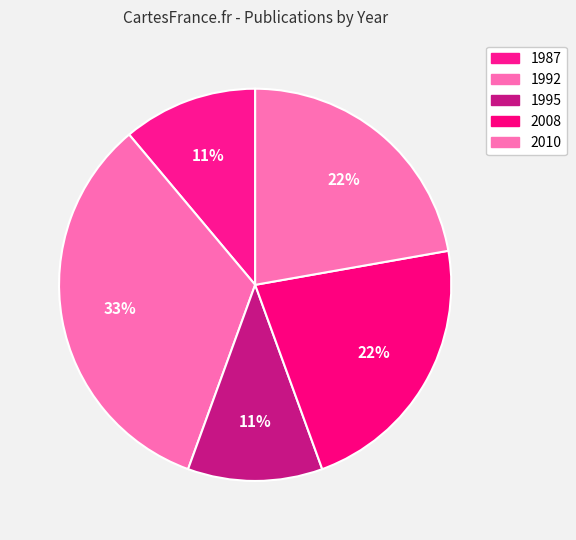

How many slices are in this pie chart?

5